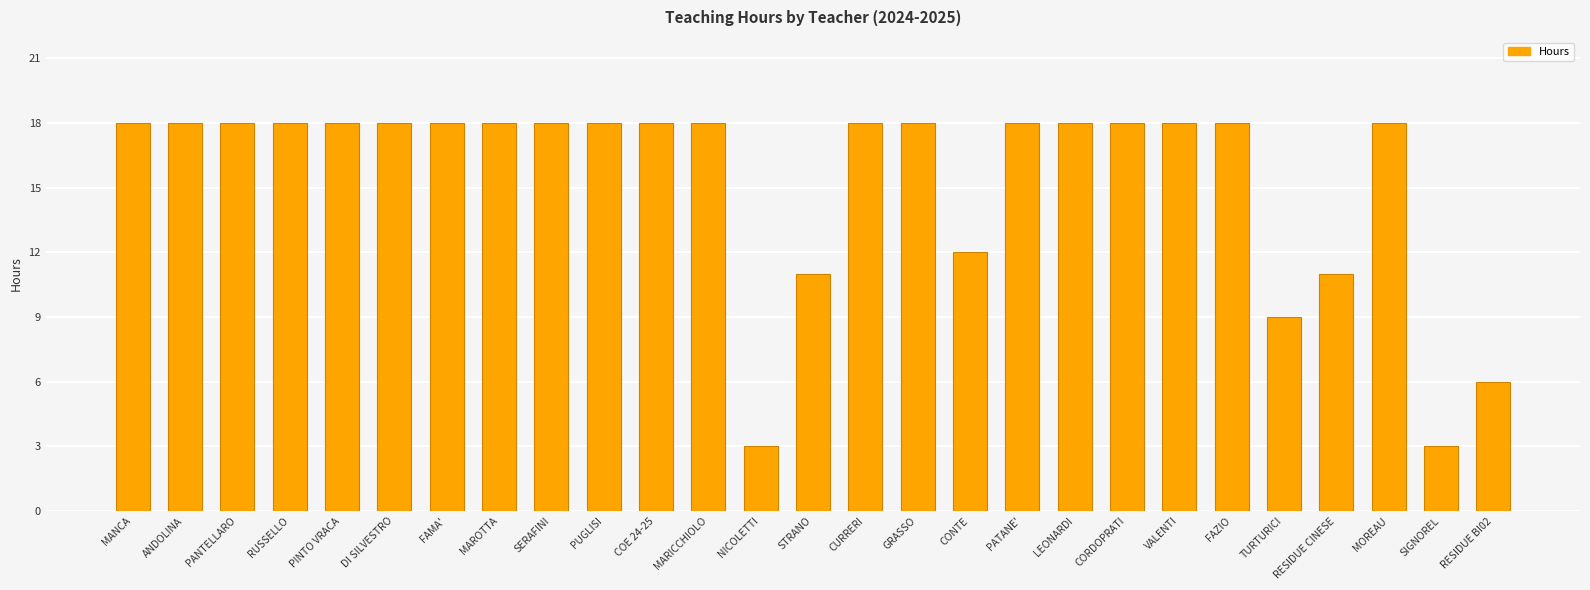

What is the minimum value shown in the chart?

3